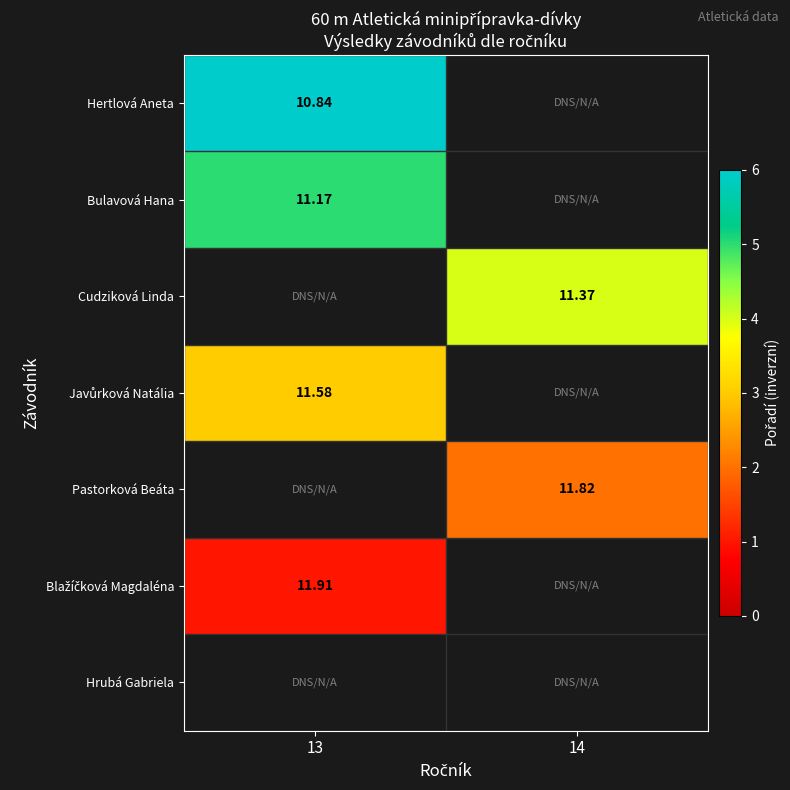

At which category does the chart reach its peak across all series?

13